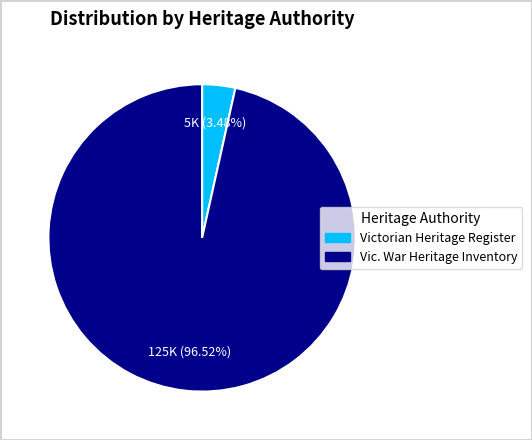

What is the majority slice?

Vic. War Heritage Inventory